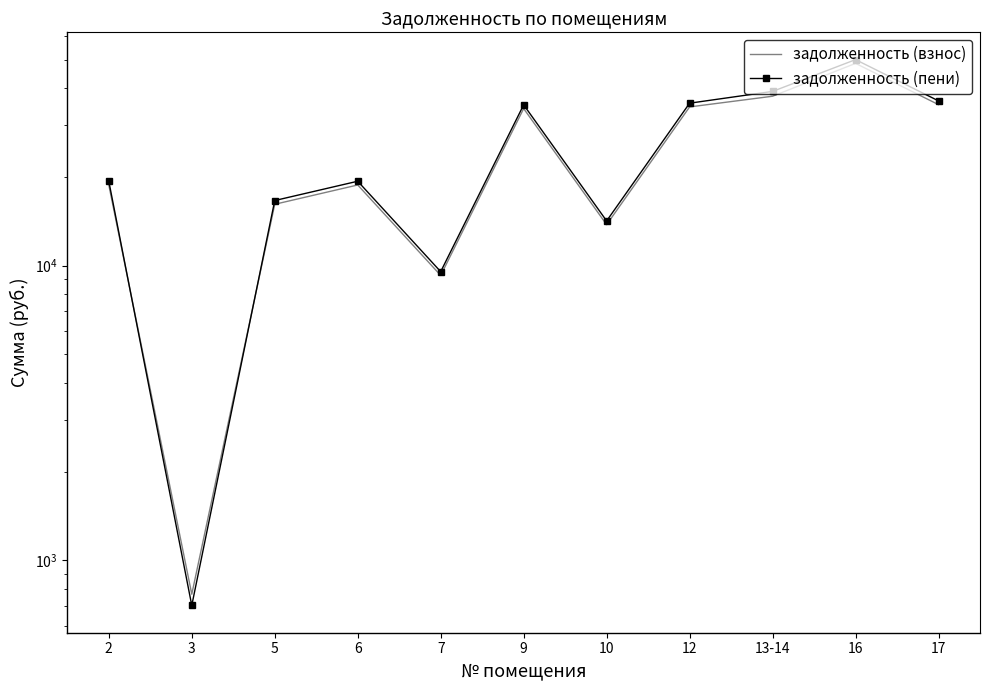

At which label is задолженность (взнос) closest to 24672?

2